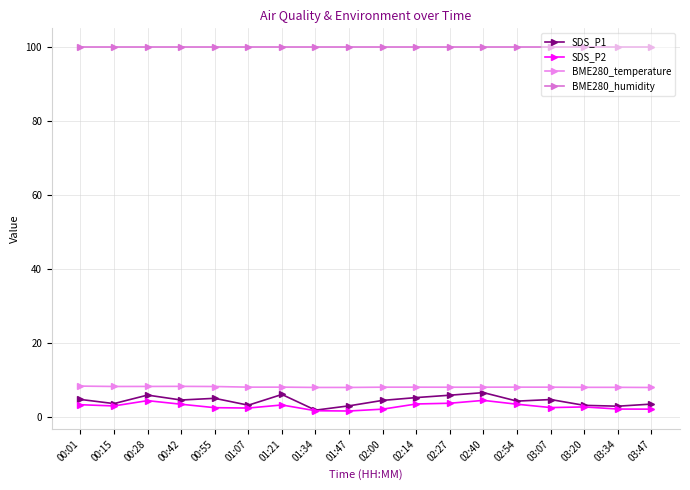

How many lines are shown in the chart?

4